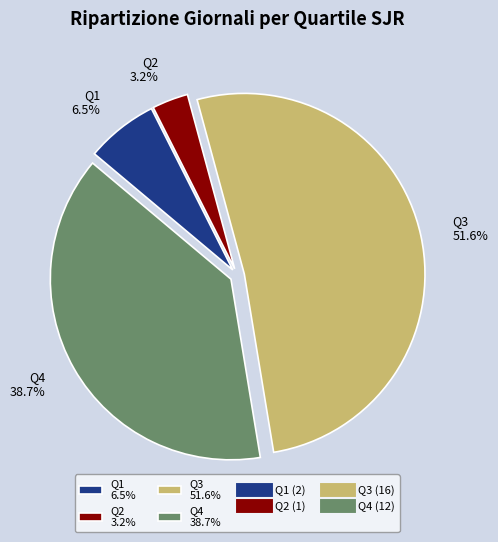

Between Q2 3.2% and Q4 38.7%, which is larger?

Q4 38.7%